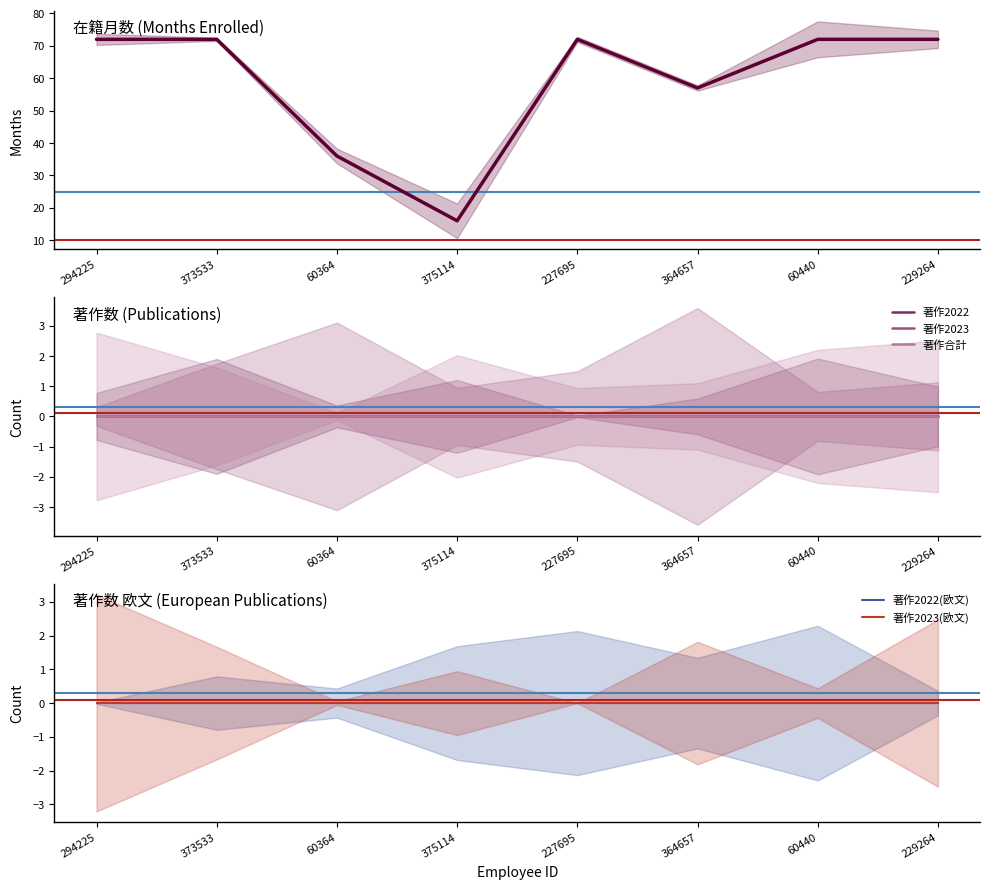

True or false: 著作2023 has more than 1 points higher than both neighbors.

False